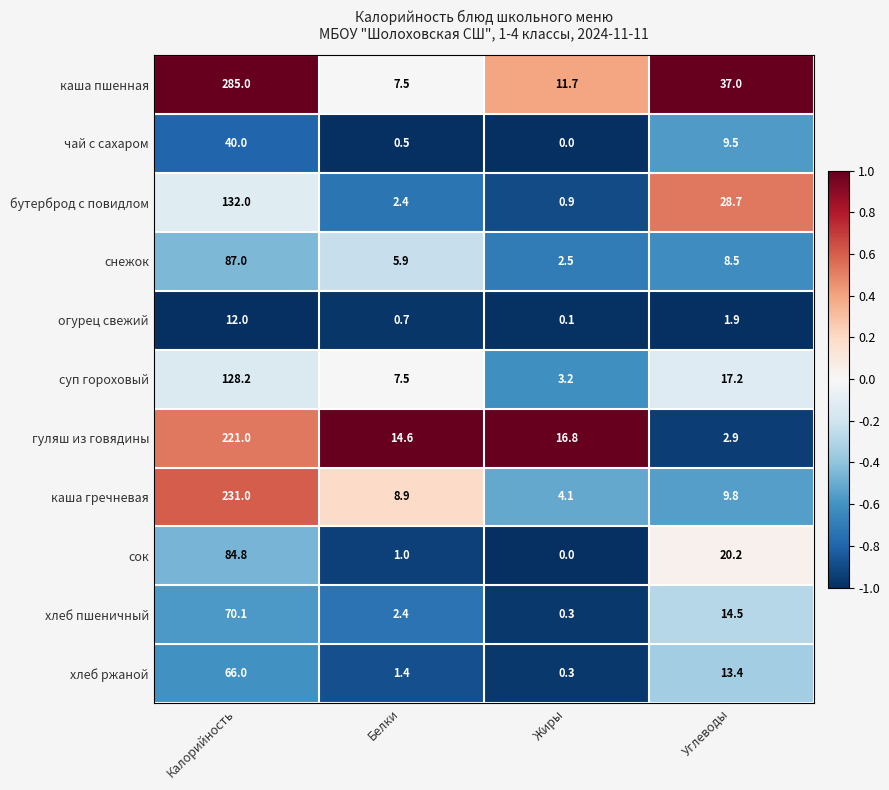

The огурец свежий series shows 12.0 at Калорийность. True or false?

True